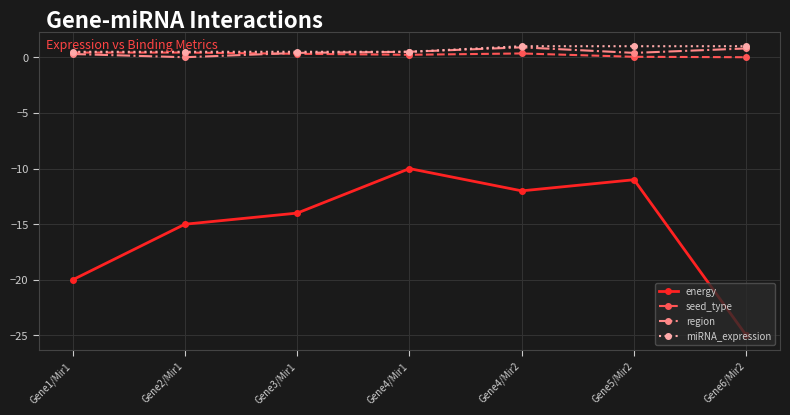

True or false: region has a value of 0.3 at Gene1/Mir1.

True